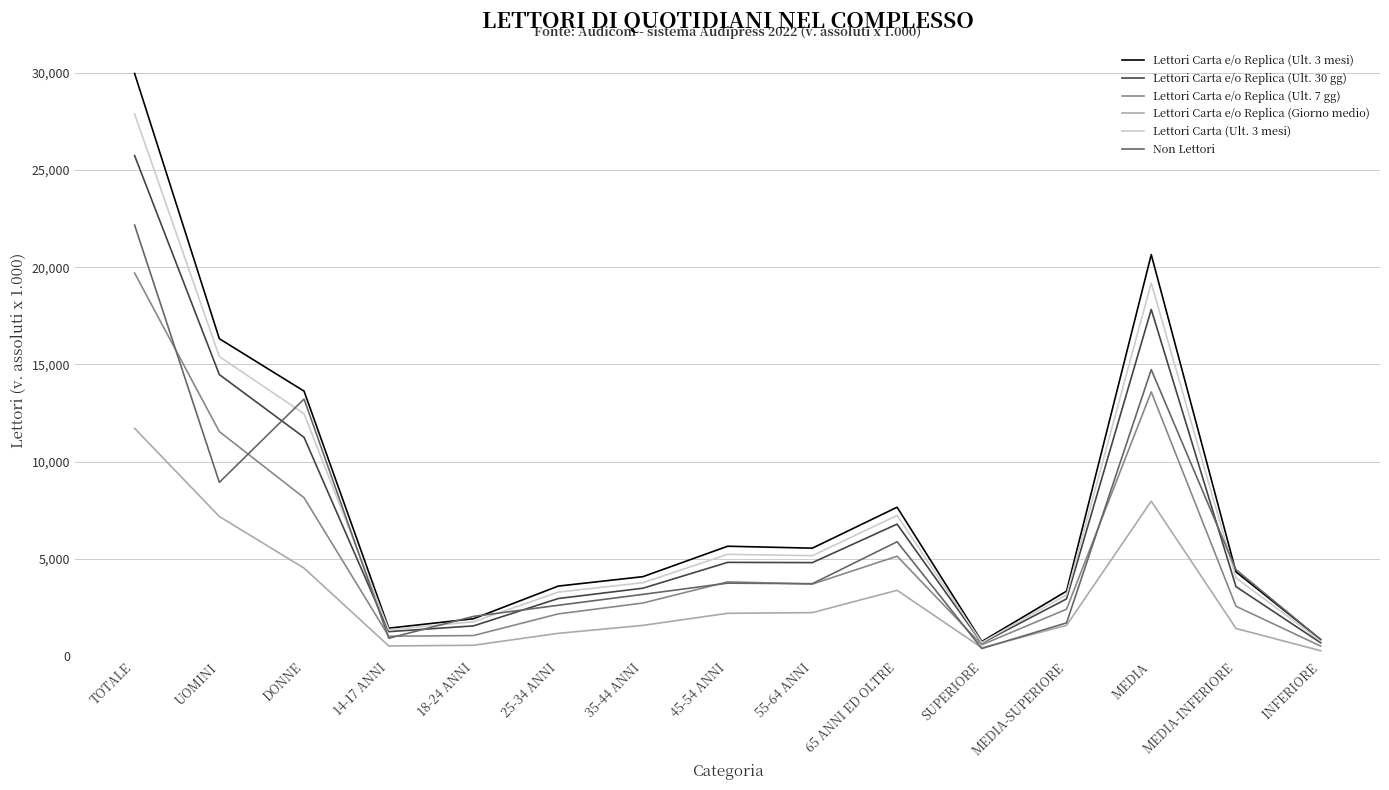

What is the difference between the highest and lowest values at MEDIA-SUPERIORE?

1760